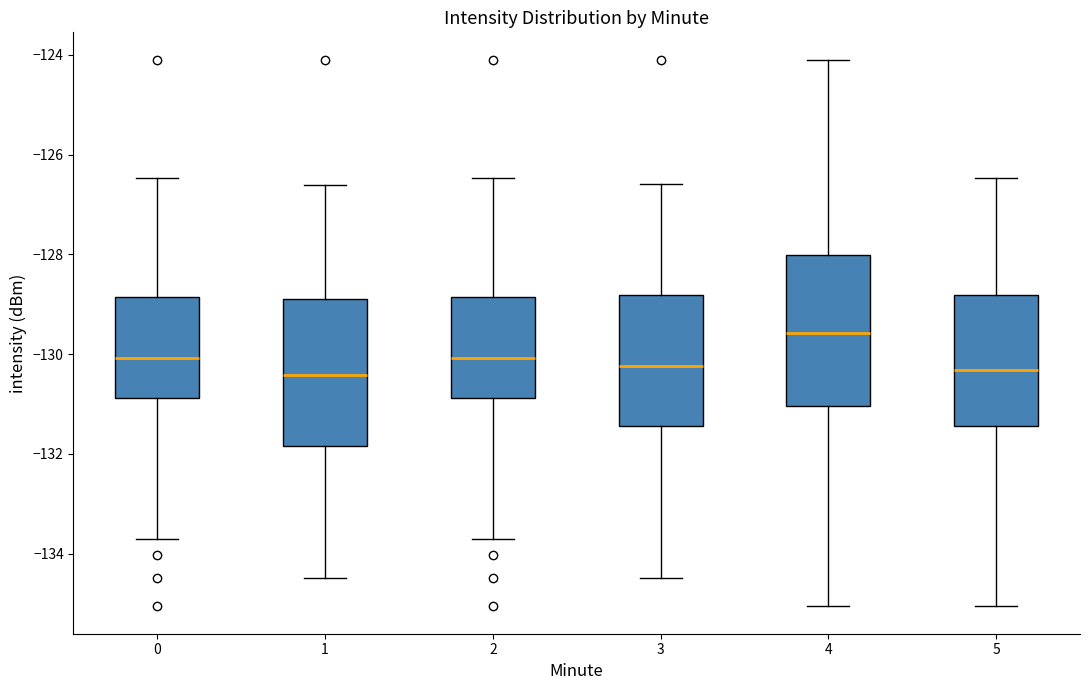

Reading left to right, read every box against the y-axis: the position of its median line, the range the box covers, and the ends of its whiskers. The values are not printed on the chart, so give them approximately, as read against the axis.

0: median -130.0, box -130.8 to -128.8, whiskers -133.8 to -126.4
1: median -130.4, box -131.8 to -128.8, whiskers -134.4 to -126.6
2: median -130.0, box -130.8 to -128.8, whiskers -133.8 to -126.4
3: median -130.2, box -131.4 to -128.8, whiskers -134.4 to -126.6
4: median -129.6, box -131.0 to -128.0, whiskers -135.0 to -124.0
5: median -130.4, box -131.4 to -128.8, whiskers -135.0 to -126.4